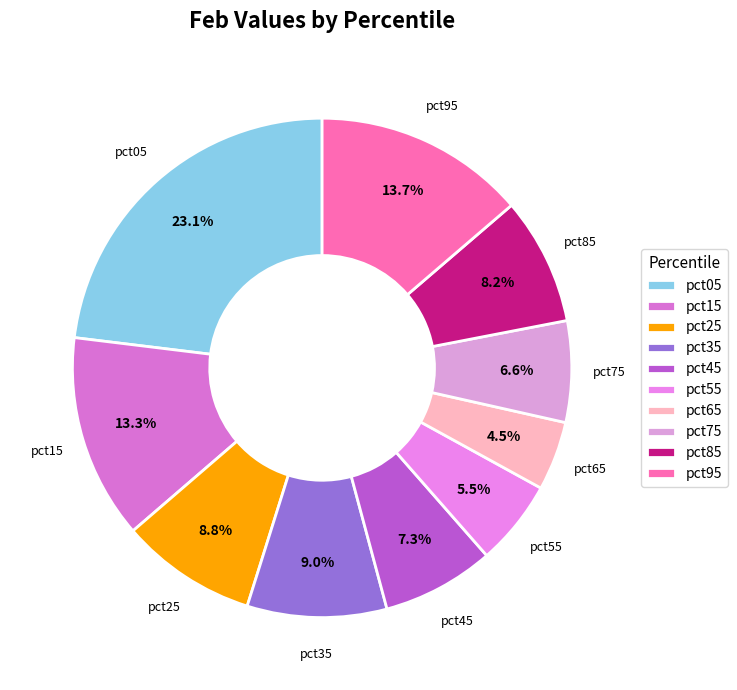

To the nearest percent, what is the average slice percentage?

10%